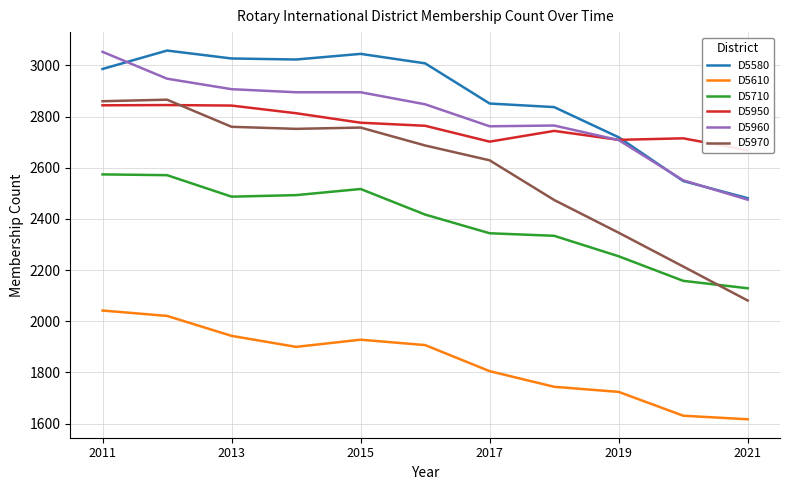

What is the difference between the second highest and minimum values in the D5610 series?

404